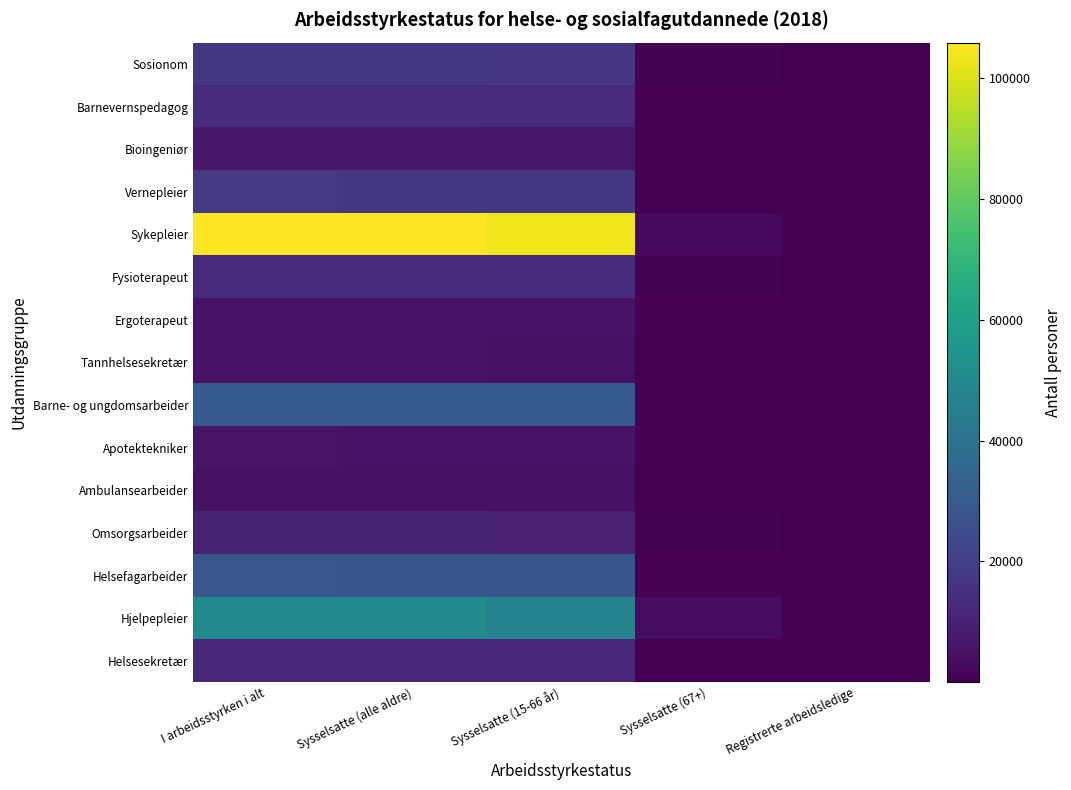

Reading left to right, extract all data points from this chart.

Helsesekretær: I arbeidsstyrken i alt=11991	Sysselsatte (alle aldre)=11832	Sysselsatte (15-66 år)=11646	Sysselsatte (67+)=186	Registrerte arbeidsledige=159
Hjelpepleier: I arbeidsstyrken i alt=50620	Sysselsatte (alle aldre)=50389	Sysselsatte (15-66 år)=46892	Sysselsatte (67+)=3497	Registrerte arbeidsledige=231
Helsefagarbeider: I arbeidsstyrken i alt=28790	Sysselsatte (alle aldre)=28542	Sysselsatte (15-66 år)=28326	Sysselsatte (67+)=216	Registrerte arbeidsledige=248
Omsorgsarbeider: I arbeidsstyrken i alt=10304	Sysselsatte (alle aldre)=10234	Sysselsatte (15-66 år)=9803	Sysselsatte (67+)=431	Registrerte arbeidsledige=70
Ambulansearbeider: I arbeidsstyrken i alt=4878	Sysselsatte (alle aldre)=4862	Sysselsatte (15-66 år)=4773	Sysselsatte (67+)=89	Registrerte arbeidsledige=16
Apotektekniker: I arbeidsstyrken i alt=5447	Sysselsatte (alle aldre)=5349	Sysselsatte (15-66 år)=5282	Sysselsatte (67+)=67	Registrerte arbeidsledige=98
Barne- og ungdomsarbeider: I arbeidsstyrken i alt=29644	Sysselsatte (alle aldre)=29346	Sysselsatte (15-66 år)=29182	Sysselsatte (67+)=164	Registrerte arbeidsledige=298
Tannhelsesekretær: I arbeidsstyrken i alt=5086	Sysselsatte (alle aldre)=5038	Sysselsatte (15-66 år)=4907	Sysselsatte (67+)=131	Registrerte arbeidsledige=48
Ergoterapeut: I arbeidsstyrken i alt=5096	Sysselsatte (alle aldre)=5067	Sysselsatte (15-66 år)=5013	Sysselsatte (67+)=54	Registrerte arbeidsledige=29
Fysioterapeut: I arbeidsstyrken i alt=13156	Sysselsatte (alle aldre)=13104	Sysselsatte (15-66 år)=12476	Sysselsatte (67+)=628	Registrerte arbeidsledige=52
Sykepleier: I arbeidsstyrken i alt=105922	Sysselsatte (alle aldre)=105671	Sysselsatte (15-66 år)=103476	Sysselsatte (67+)=2195	Registrerte arbeidsledige=251
Vernepleier: I arbeidsstyrken i alt=17426	Sysselsatte (alle aldre)=17357	Sysselsatte (15-66 år)=17159	Sysselsatte (67+)=198	Registrerte arbeidsledige=69
Bioingeniør: I arbeidsstyrken i alt=7186	Sysselsatte (alle aldre)=7137	Sysselsatte (15-66 år)=6949	Sysselsatte (67+)=188	Registrerte arbeidsledige=49
Barnevernspedagog: I arbeidsstyrken i alt=13422	Sysselsatte (alle aldre)=13335	Sysselsatte (15-66 år)=13172	Sysselsatte (67+)=163	Registrerte arbeidsledige=87
Sosionom: I arbeidsstyrken i alt=17200	Sysselsatte (alle aldre)=17094	Sysselsatte (15-66 år)=16580	Sysselsatte (67+)=514	Registrerte arbeidsledige=106